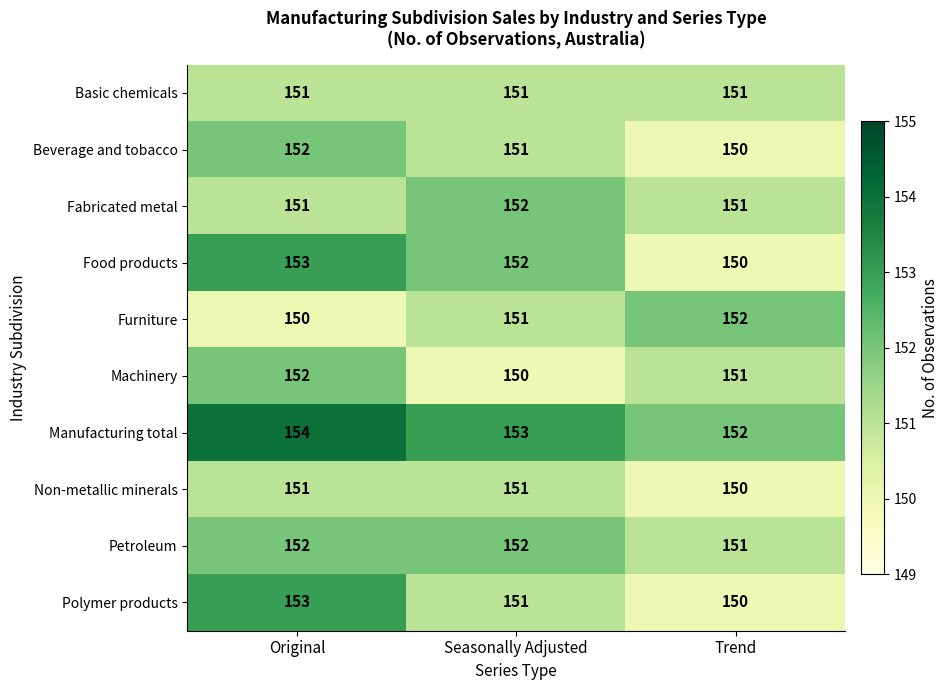

What is the average value of the Food products series?

152